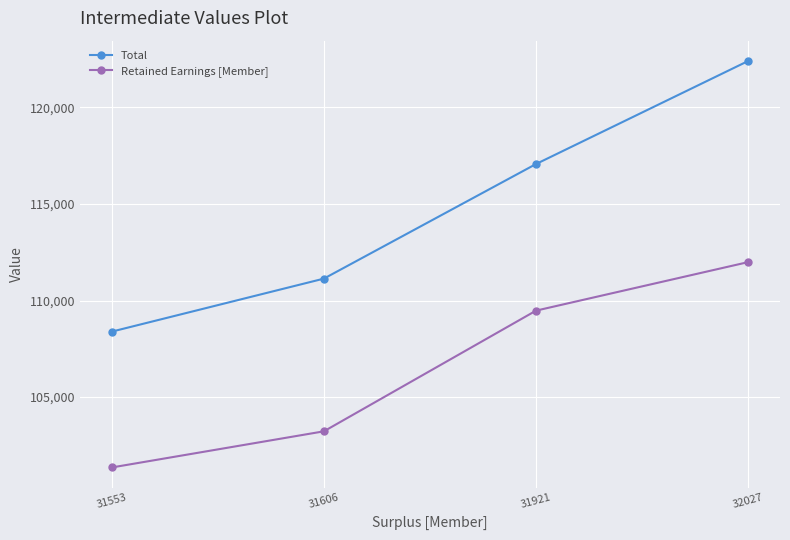

Is it true that Retained Earnings [Member] equals 181256 at 31606?

False